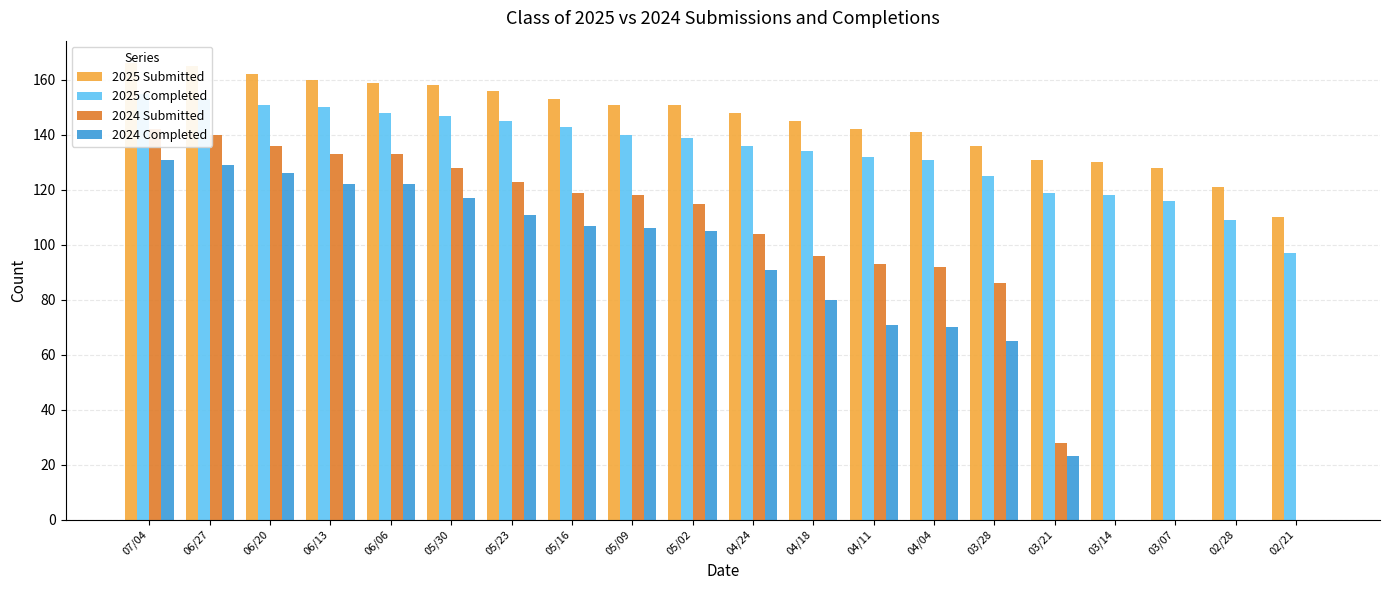

What is the value of the 2025 Submitted bar at the 16th from the left?

131